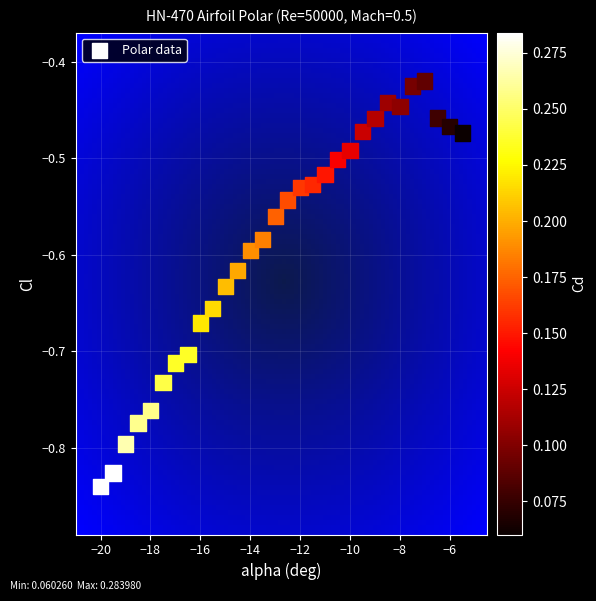

What is the range of X values (max minus min)?

14.5